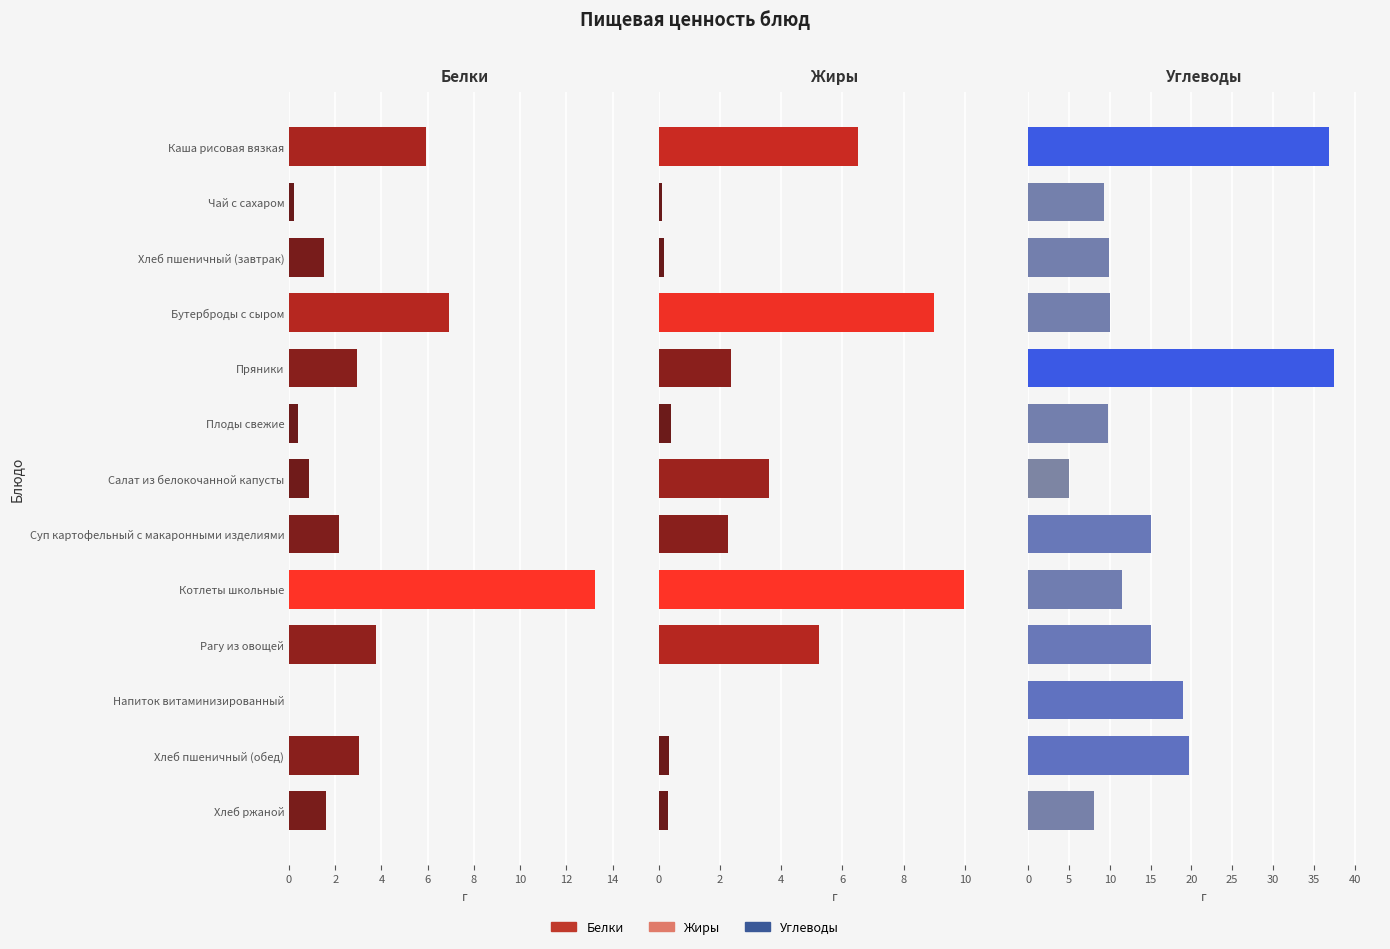

True or false: Белки has a value of 0.2 at Чай с сахаром.

True